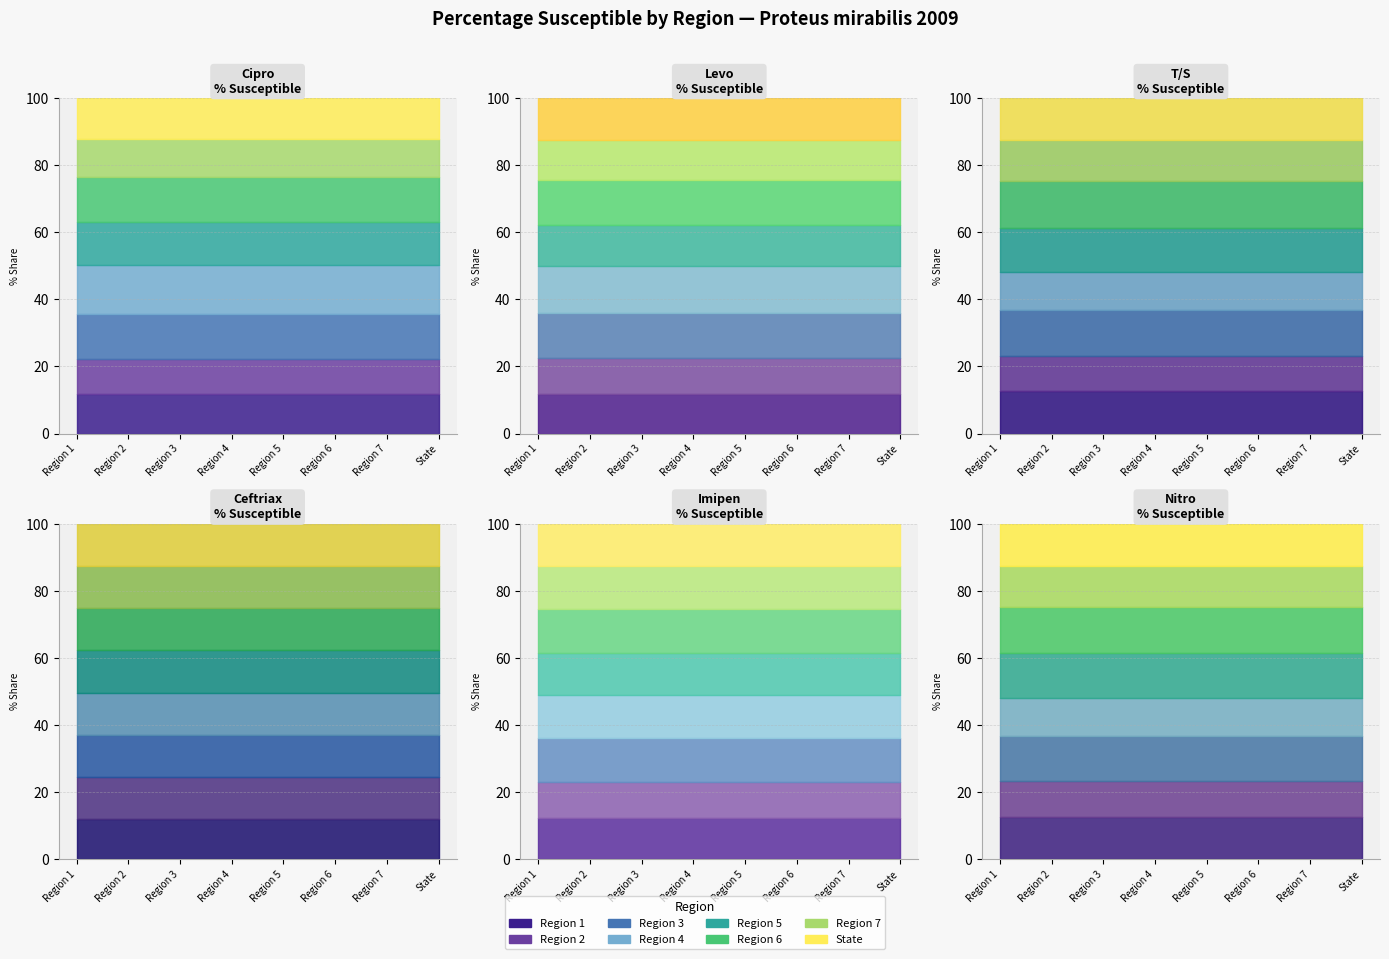

At which category does Cipro reach its first local peak?

Region 4